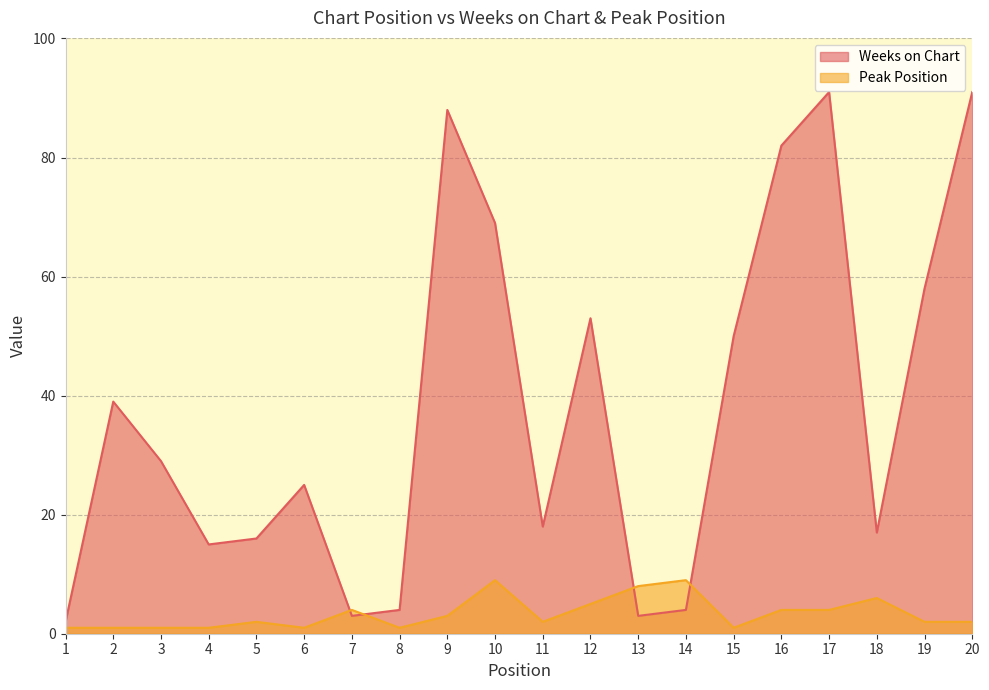

True or false: Weeks on Chart and Peak Position cross at least once.

True